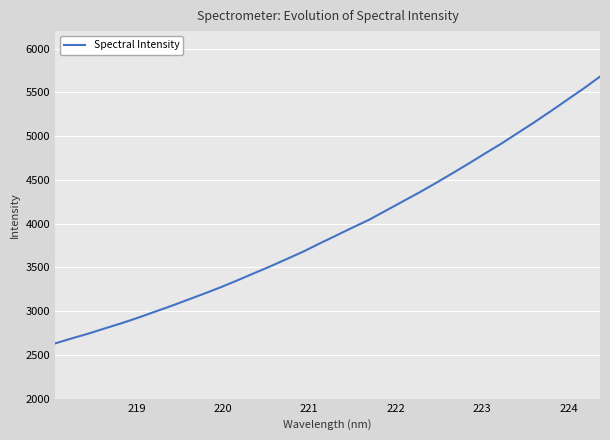

What is the greatest value displayed?

5680.4